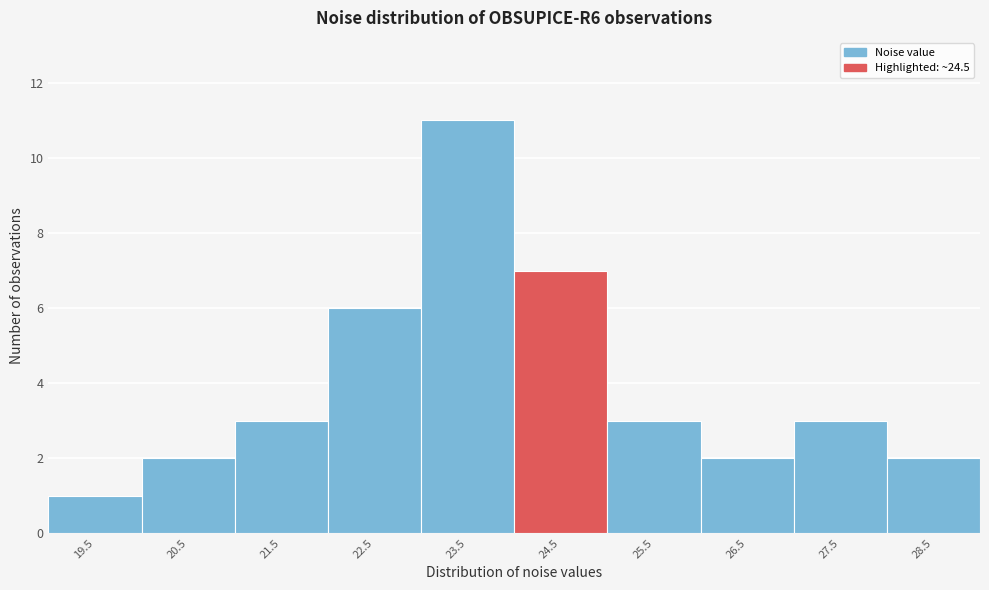

Reading left to right, list all the values displayed in this chart.

19.5=1	20.5=2	21.5=3	22.5=6	23.5=11	24.5=7	25.5=3	26.5=2	27.5=3	28.5=2